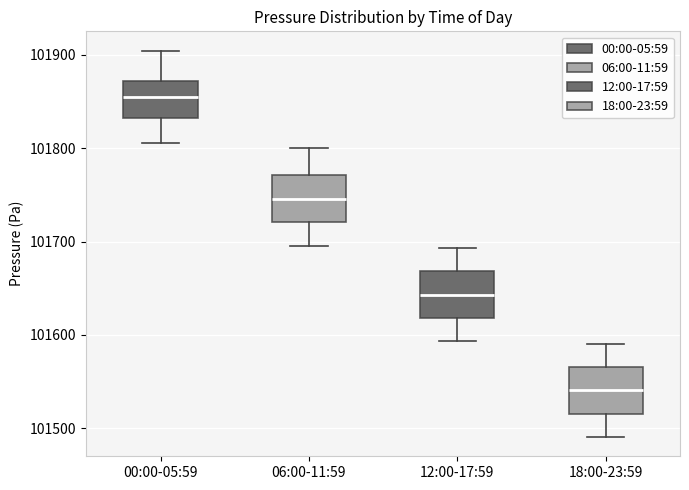

Reading left to right, transcribe this box plot: for each box, give where its median line is, the range the box spans, and where its two whiskers end, as read against the y-axis. The values are not printed on the chart, so give them approximately, as read against the axis.

00:00-05:59: median 101850, box 101830 to 101870, whiskers 101810 to 101900
06:00-11:59: median 101750, box 101720 to 101770, whiskers 101700 to 101800
12:00-17:59: median 101640, box 101620 to 101670, whiskers 101590 to 101690
18:00-23:59: median 101540, box 101520 to 101570, whiskers 101490 to 101590